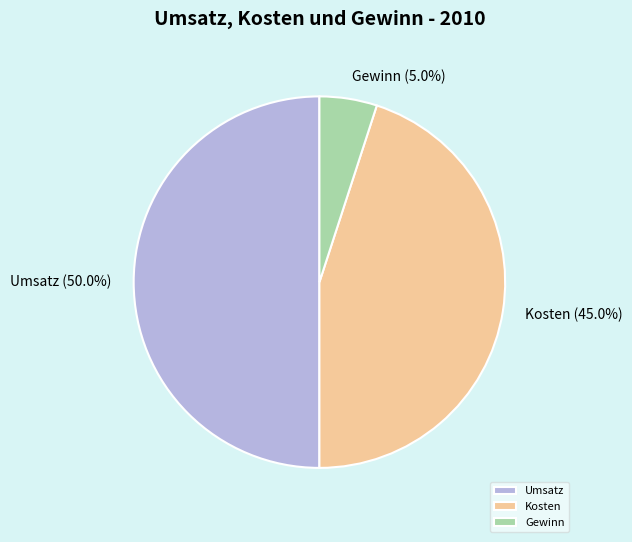

How many segments does this pie chart have?

3